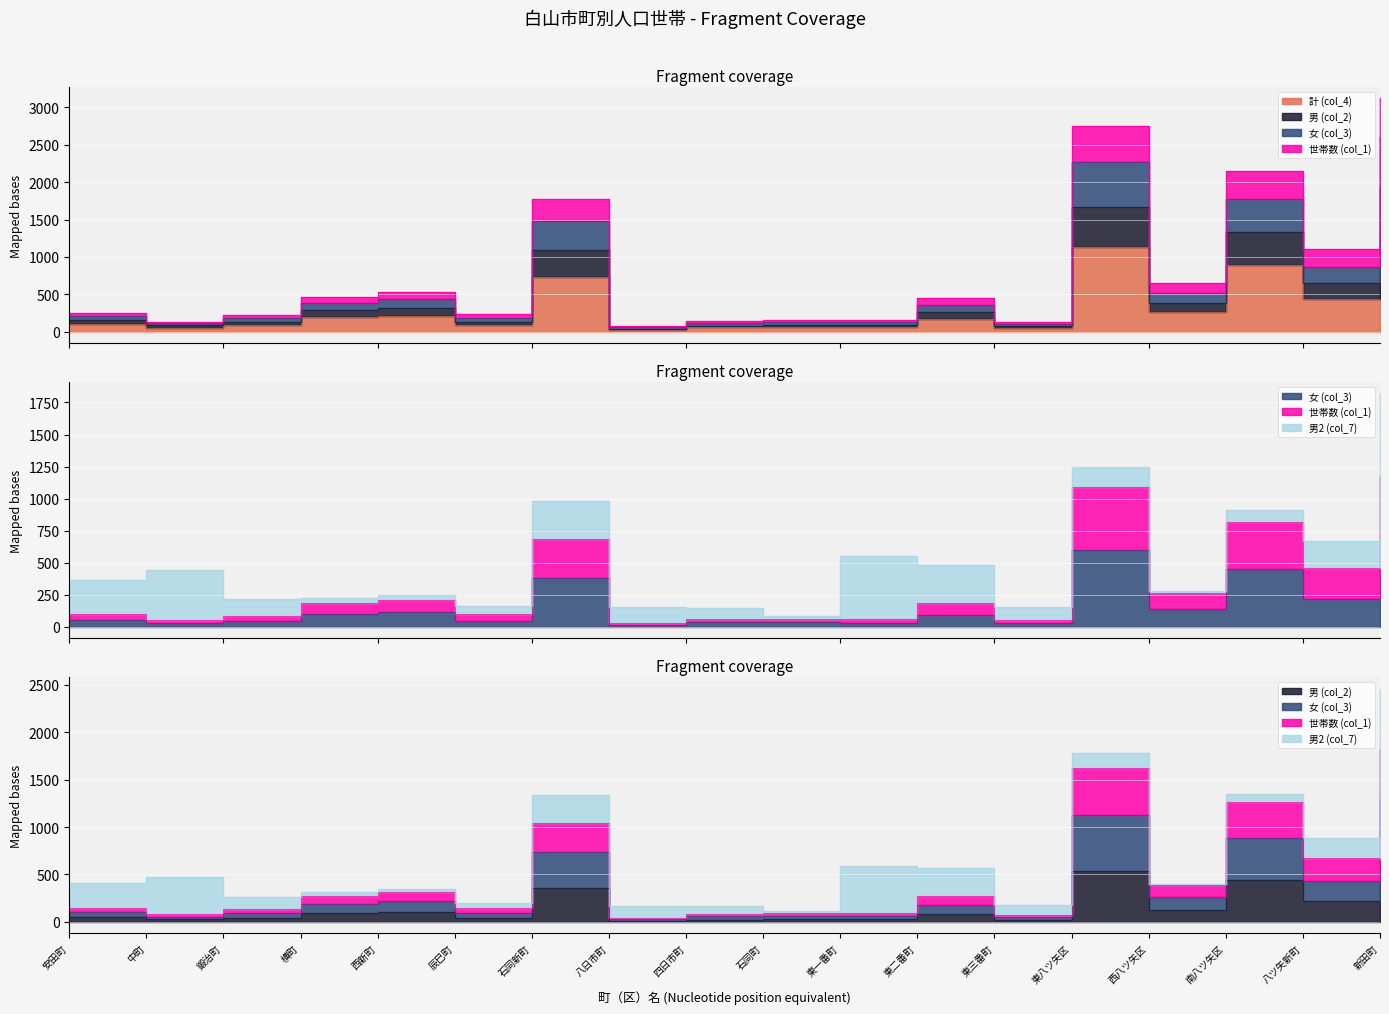

What is the label of the 2nd point from the right?

八ツ矢新町